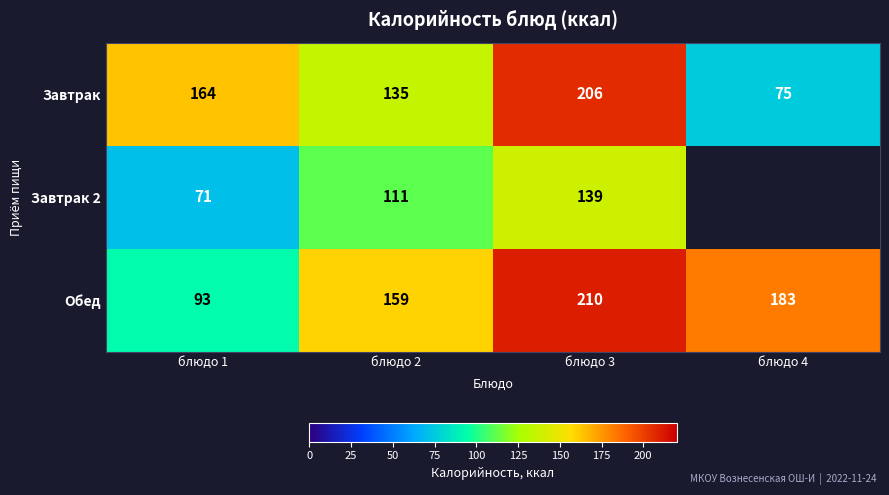

The value of Завтрак at блюдо 3 is 327.9. True or false?

False